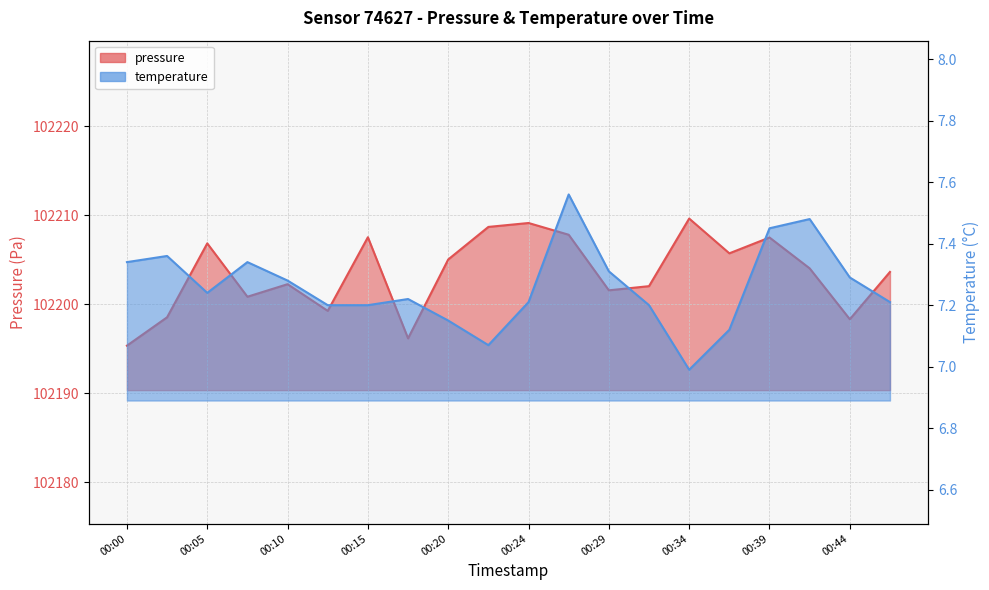

At which category is the sum across all series the highest?

00:34